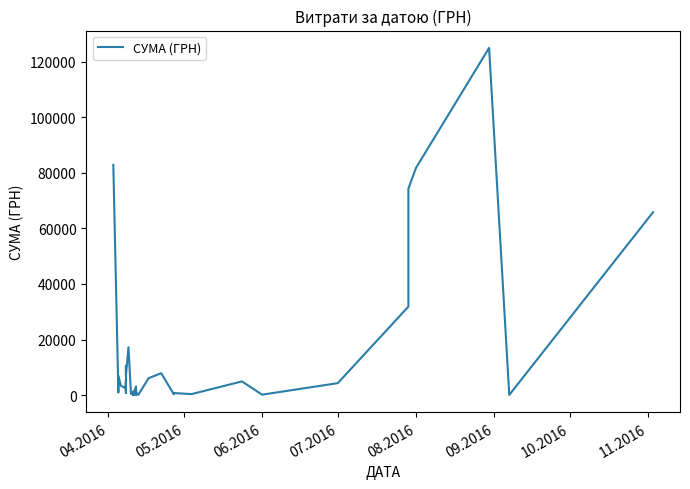

Reading left to right, what are all the values shown in this chart?

82834.0	942.8	7013.1	3387.1	2493.3	4328.6	805.0	5270.0	1675.1	10587.5	7730.8	6889.2	17230.2	504.5	129.6	1298.3	37.4	355.0	3169.4	213.6	2100.0	163.8	915.0	115.7	264.6	6109.0	7889.8	297.0	452.8	764.1	378.0	4950.0	176.0	4320.0	31844.2	74303.1	81726.8	124904.8	84.5	65790.6